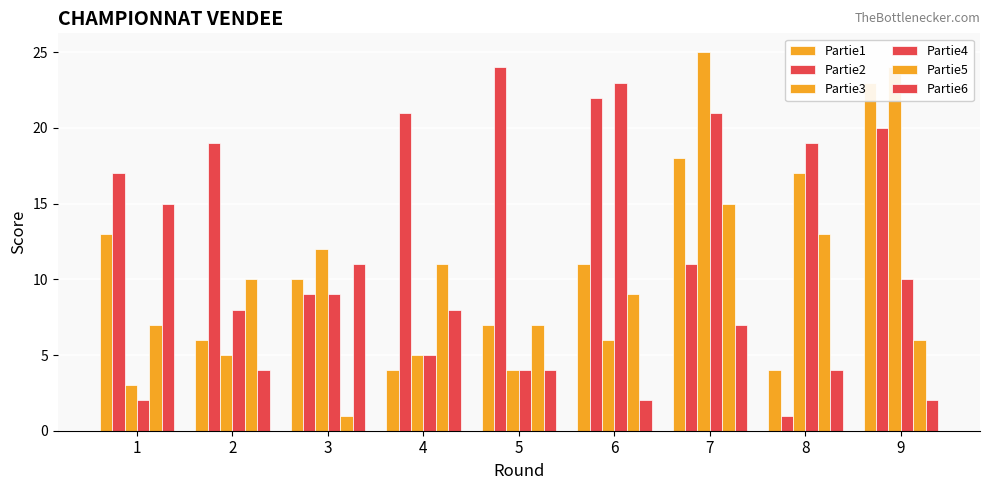

What is the value of the Partie2 bar at the 3rd from the left?

9